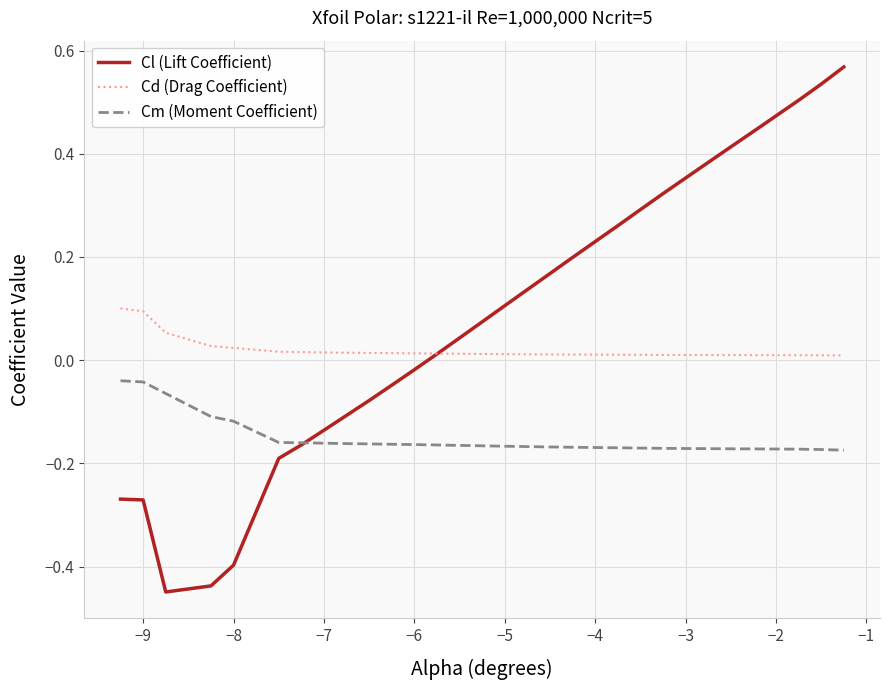

Which series has the largest range (max minus min)?

Cl (Lift Coefficient)